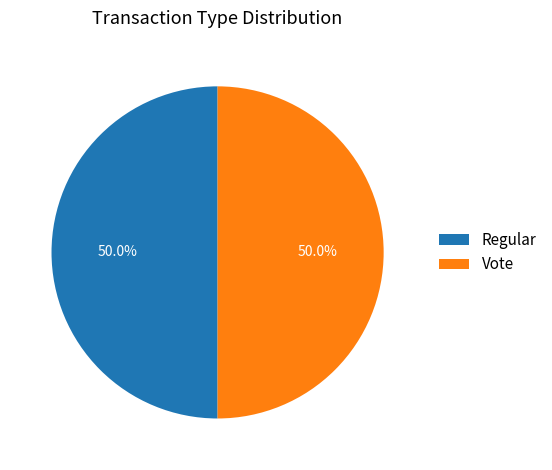

What is the total percentage of Vote and Regular?

100.0%